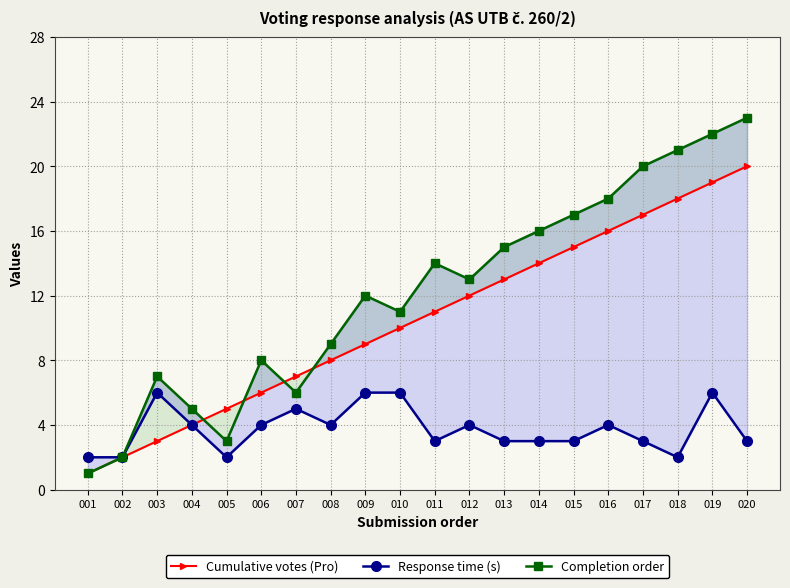

Reading left to right, extract all data points from this chart.

Cumulative votes (Pro): 1	2	3	4	5	6	7	8	9	10	11	12	13	14	15	16	17	18	19	20
Response time (s): 2	2	6	4	2	4	5	4	6	6	3	4	3	3	3	4	3	2	6	3
Completion order: 1	2	7	5	3	8	6	9	12	11	14	13	15	16	17	18	20	21	22	23